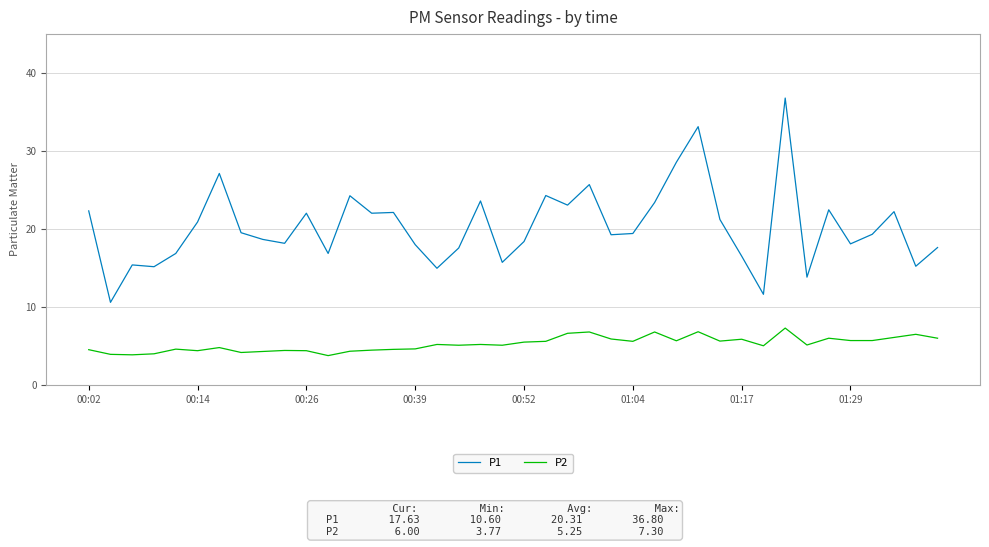

Which series has the largest total across all categories?

P1